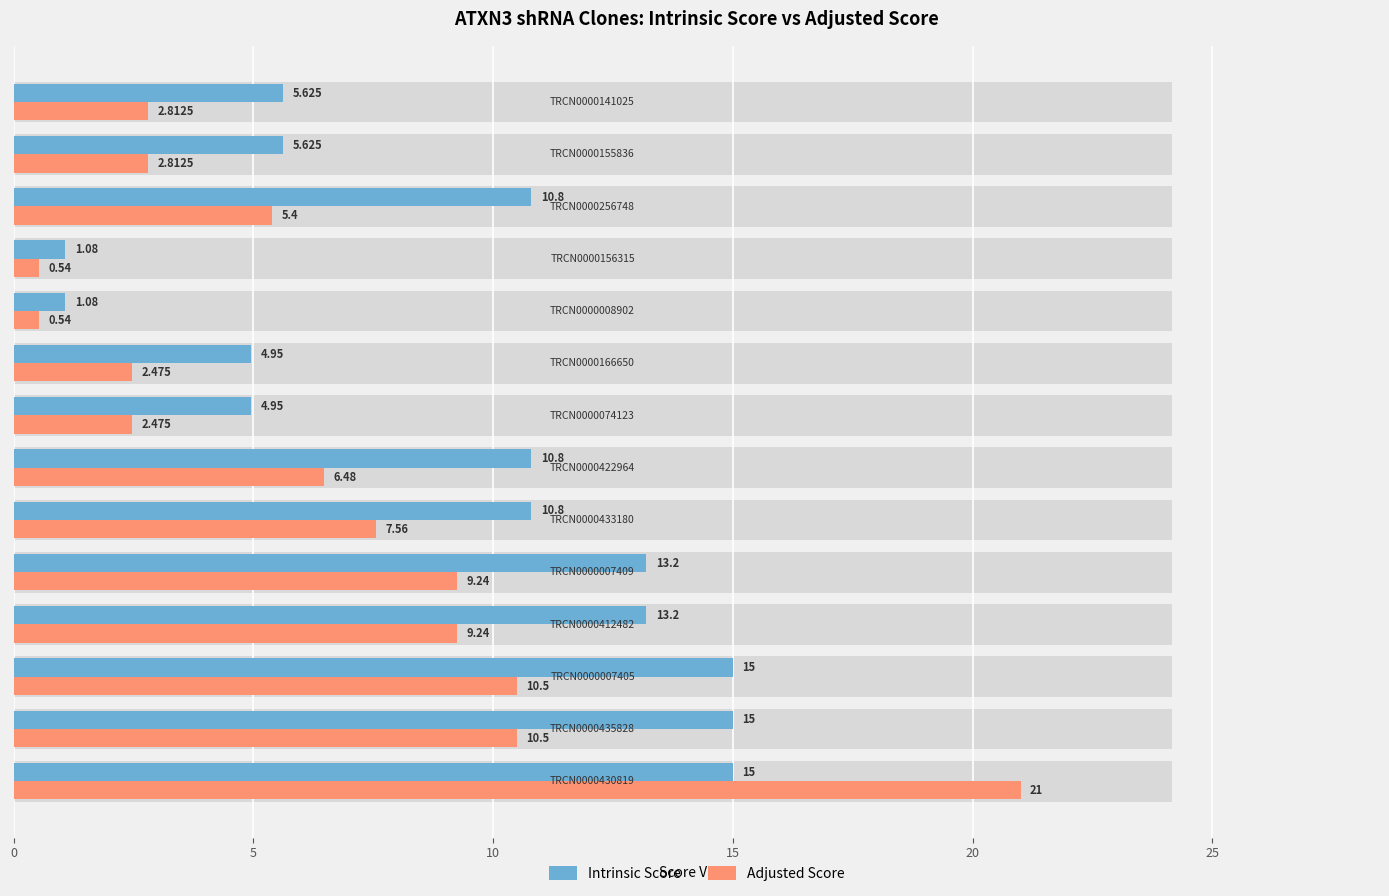

What is the highest value of the Intrinsic Score series?

15.0